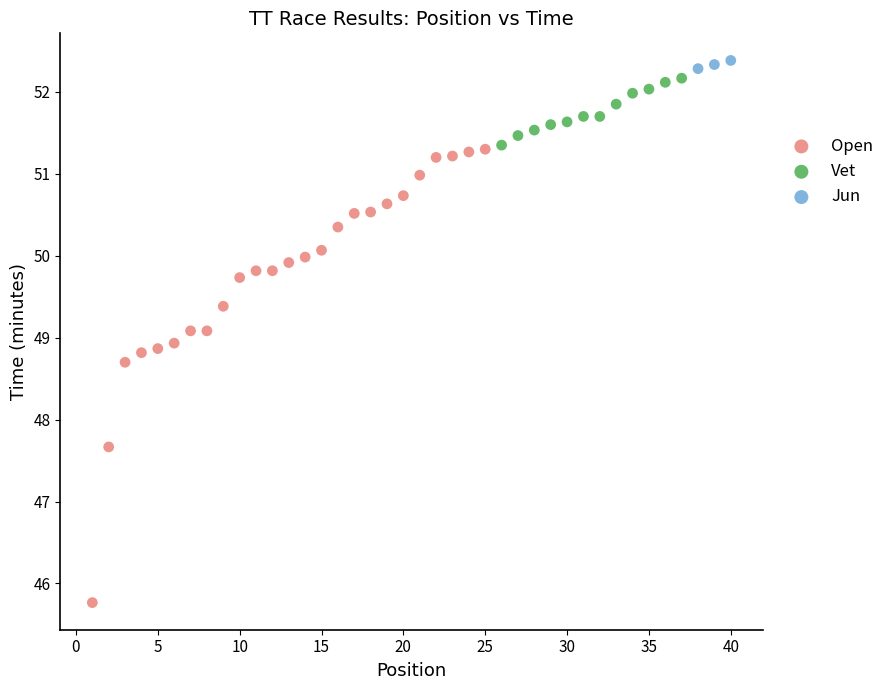

Which series reaches the minimum Y coordinate?

Open